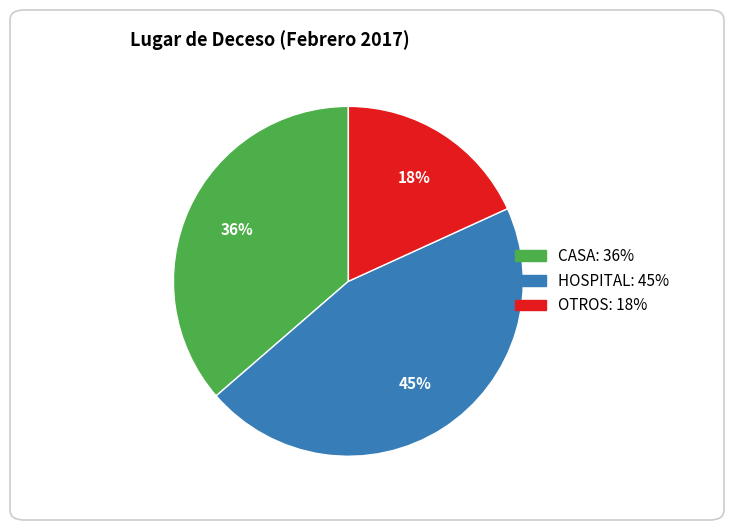

What is the largest slice in the pie chart?

HOSPITAL